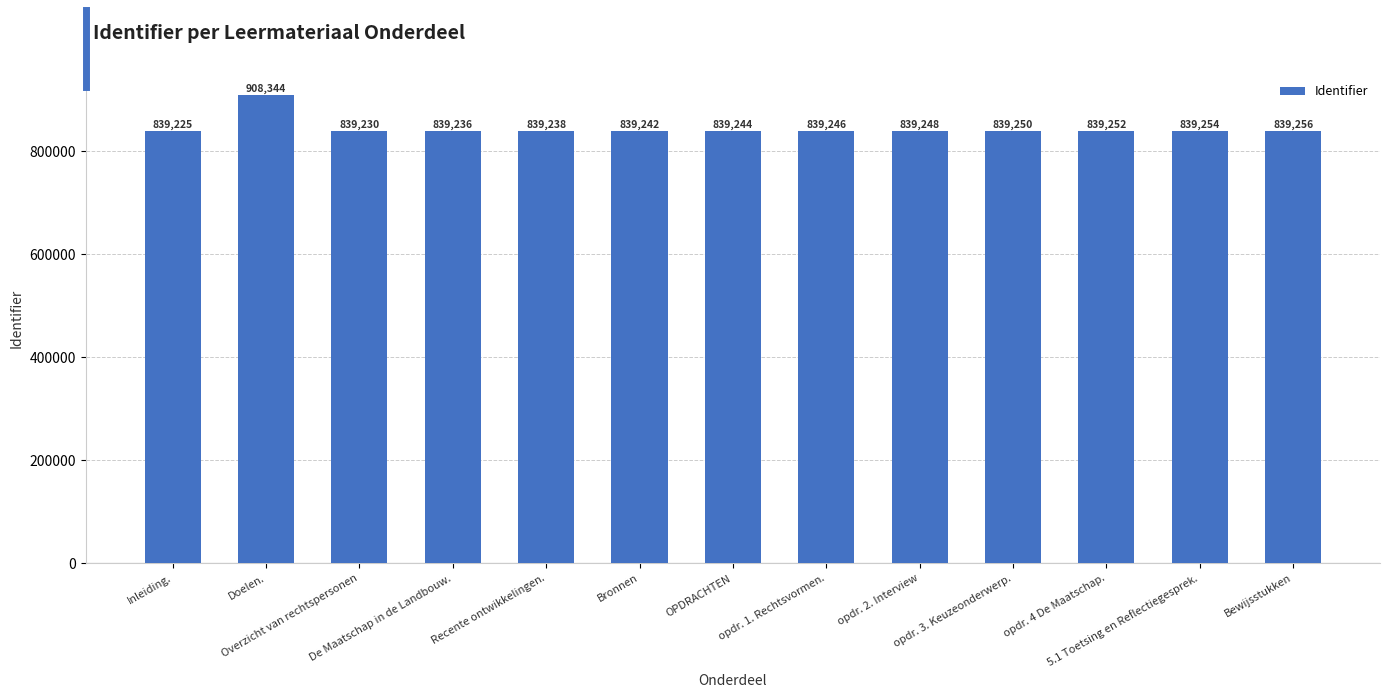

What is the change in value from De Maatschap in de Landbouw. to 5.1 Toetsing en Reflectiegesprek.?

+18